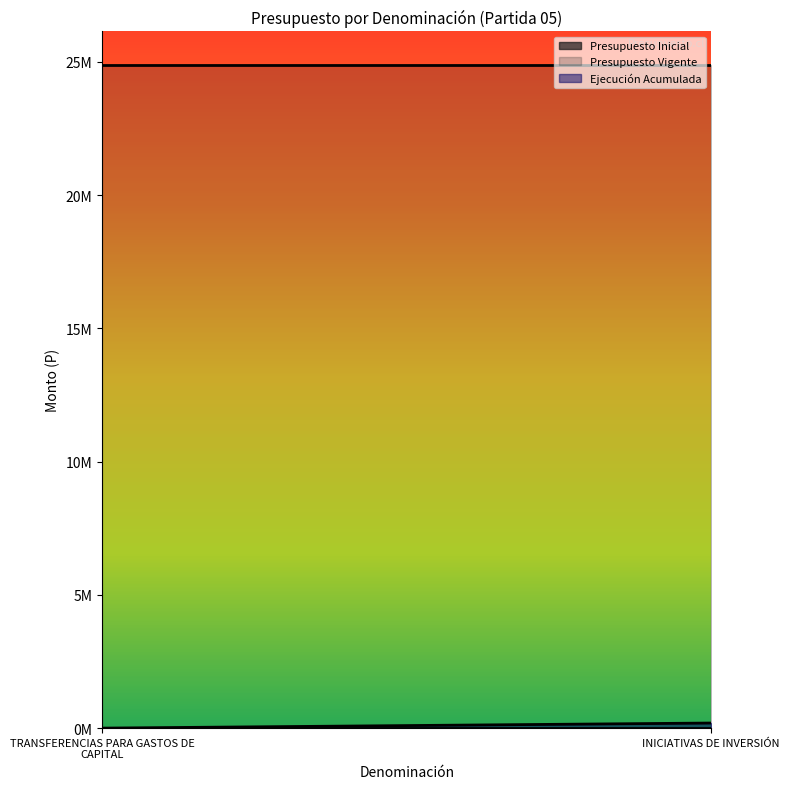

What is the highest value of the Ejecución Acumulada series?

191096